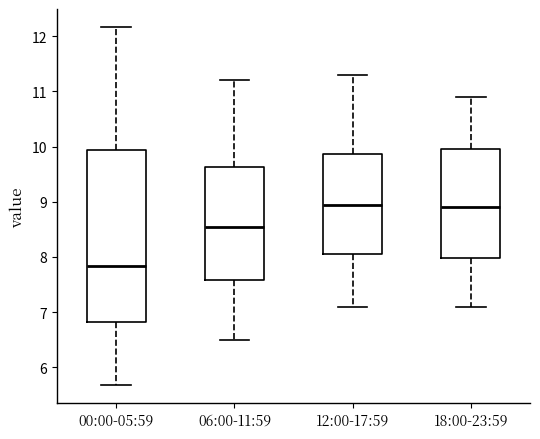

Which box's median line is the lowest?

00:00-05:59